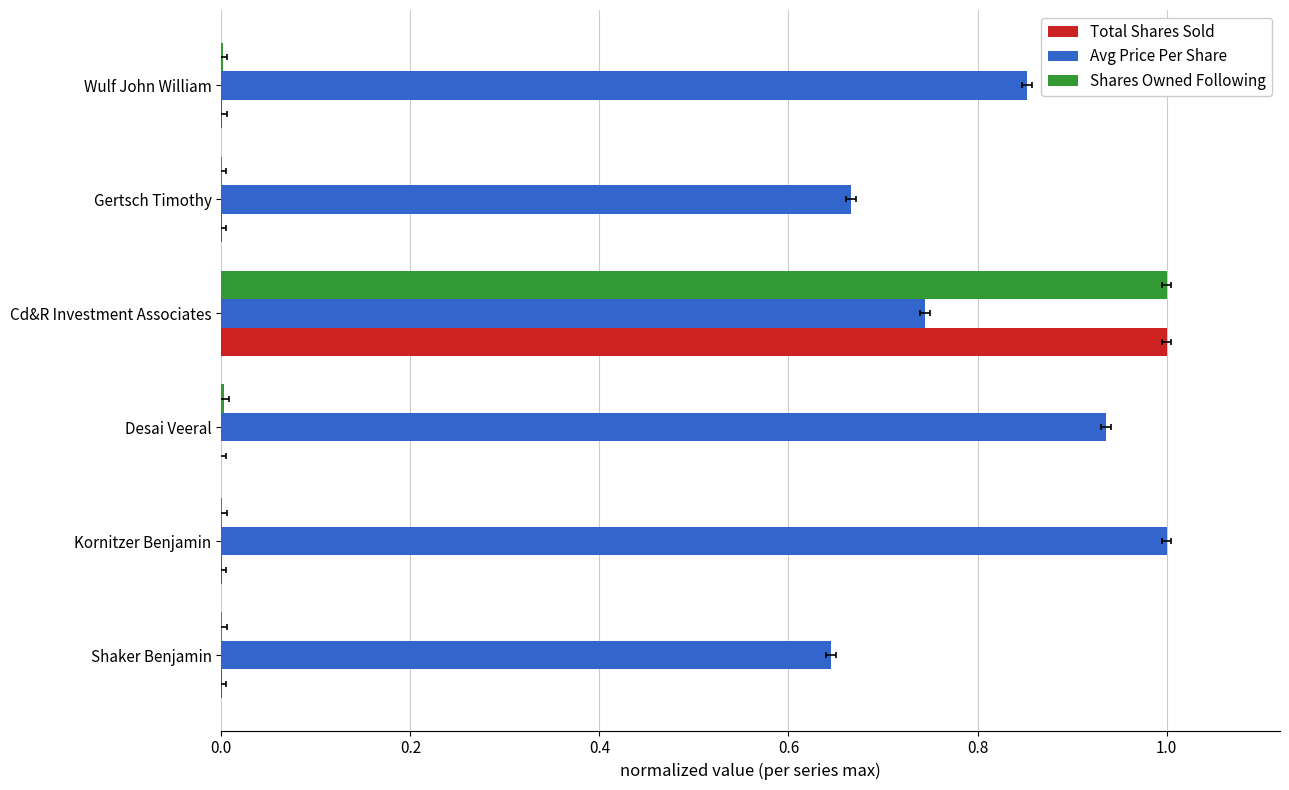

How many series are shown in this chart?

3